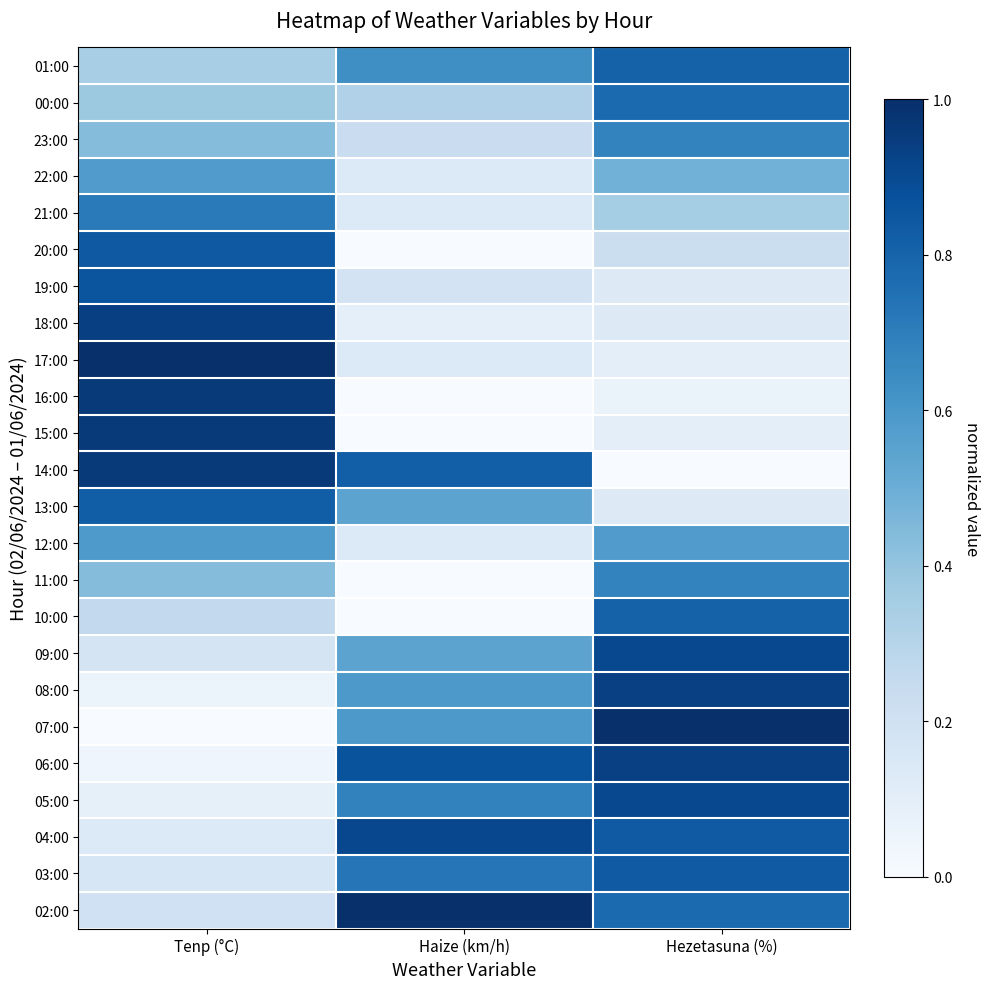

What is the difference between the highest and lowest values at Tenp (°C)?

1.0